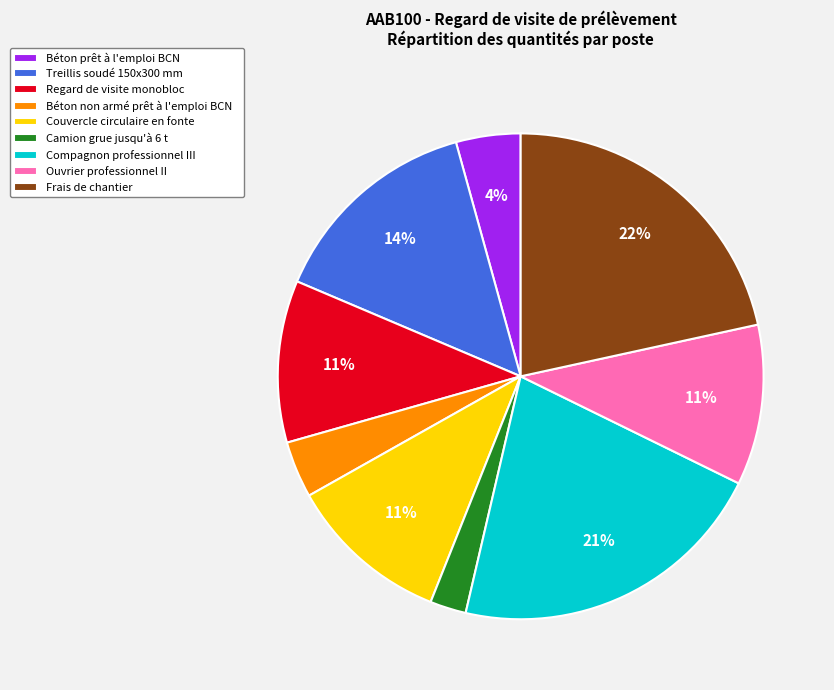

Which slice is the smallest?

Camion grue jusqu'à 6 t